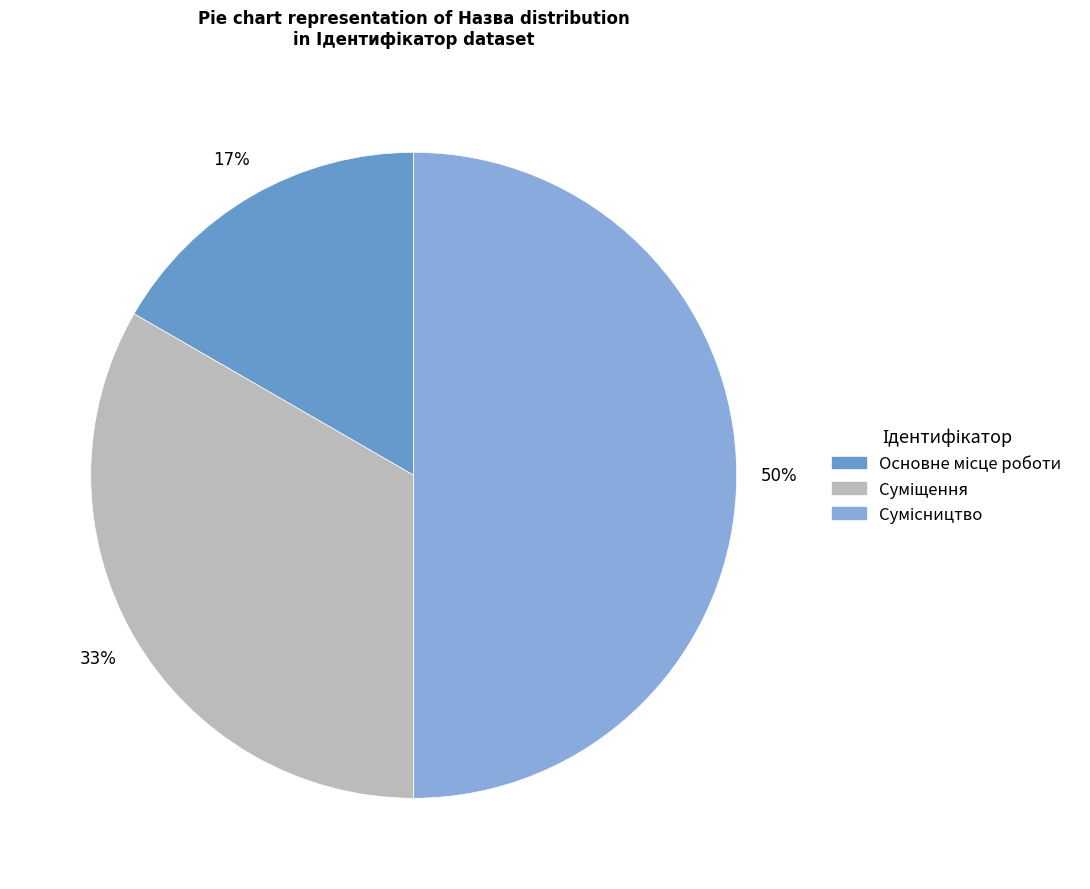

To the nearest percent, what is the average slice percentage?

33%